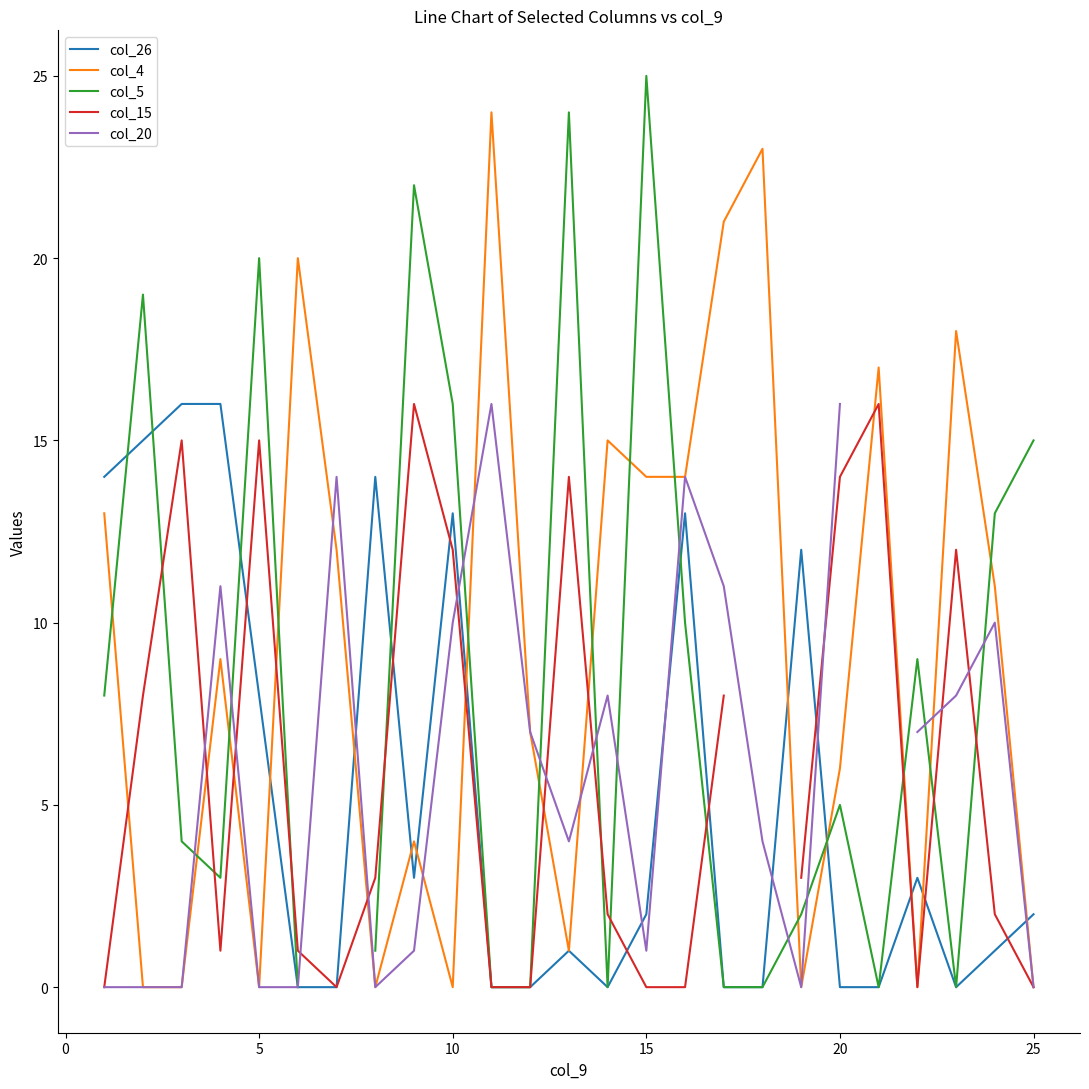

Is it true that col_26 equals 3 at 25?

False